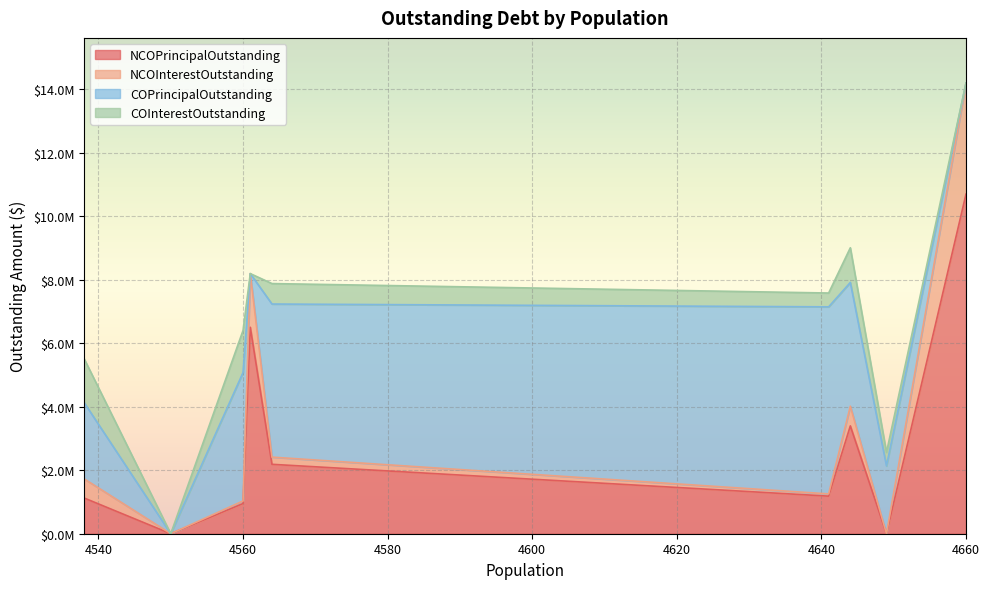

Does the chart display data point markers on the line(s)?

No